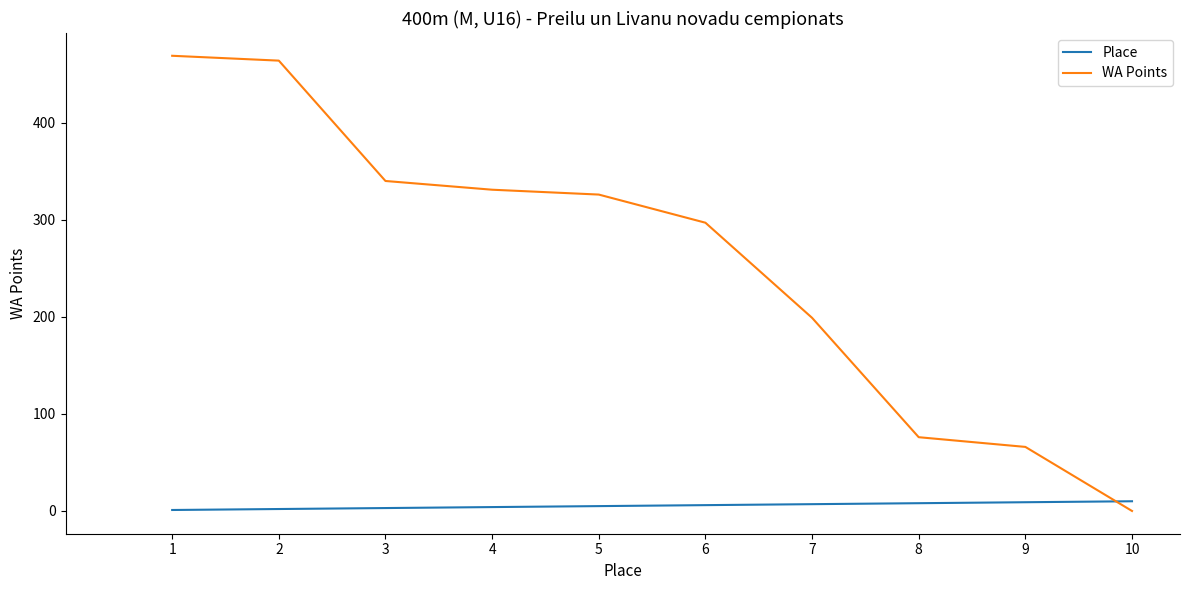

Which series has the largest total across all categories?

WA Points